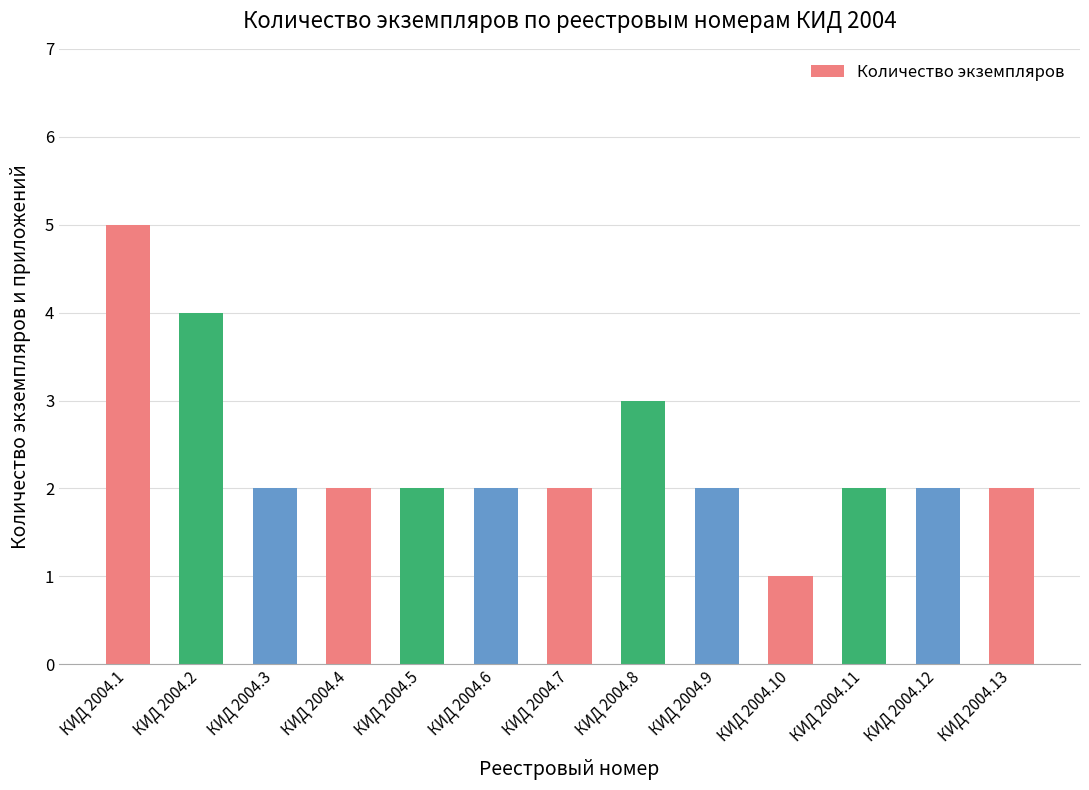

What is the average value?

2